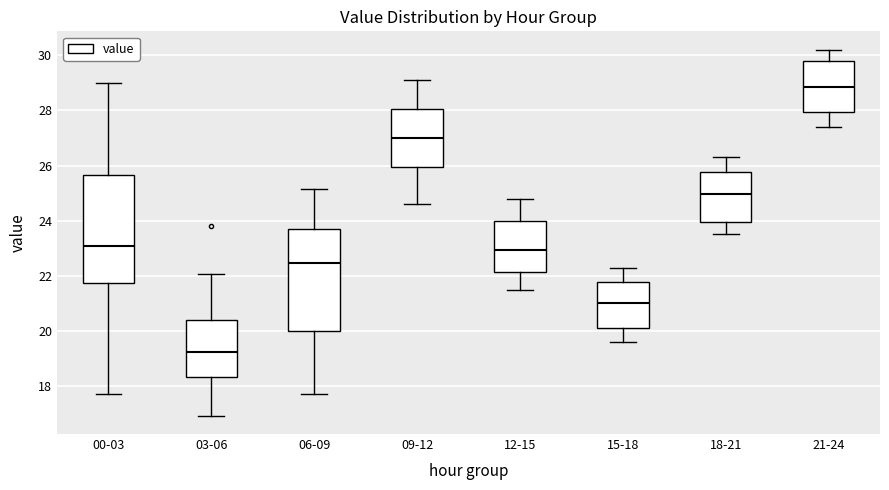

Which box has the lowest median line?

03-06